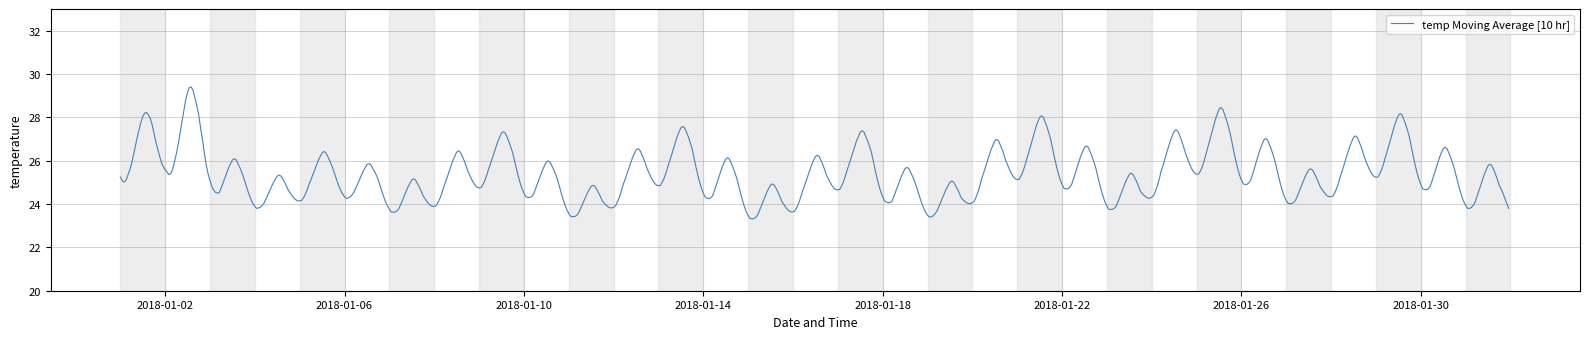

What is the smallest value displayed?

23.3